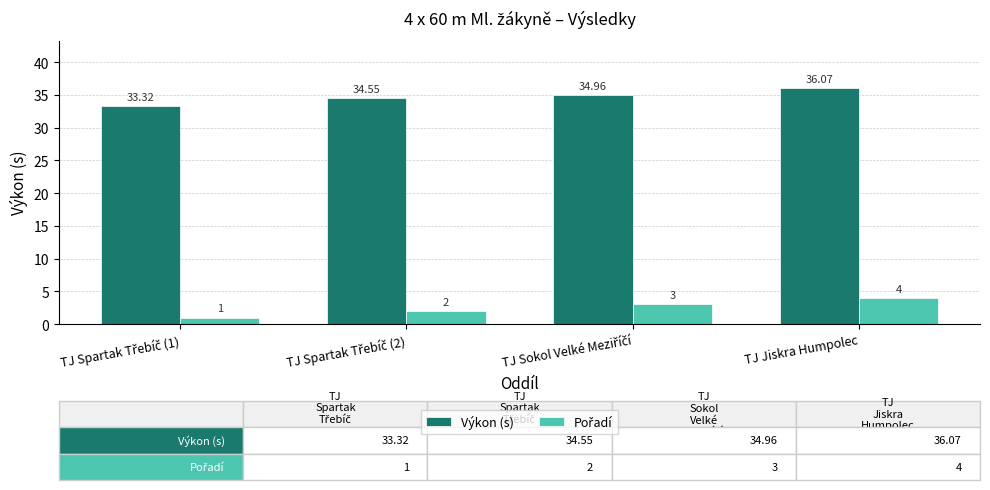

The Výkon (s) series shows 9.8 at TJ Jiskra Humpolec. True or false?

False